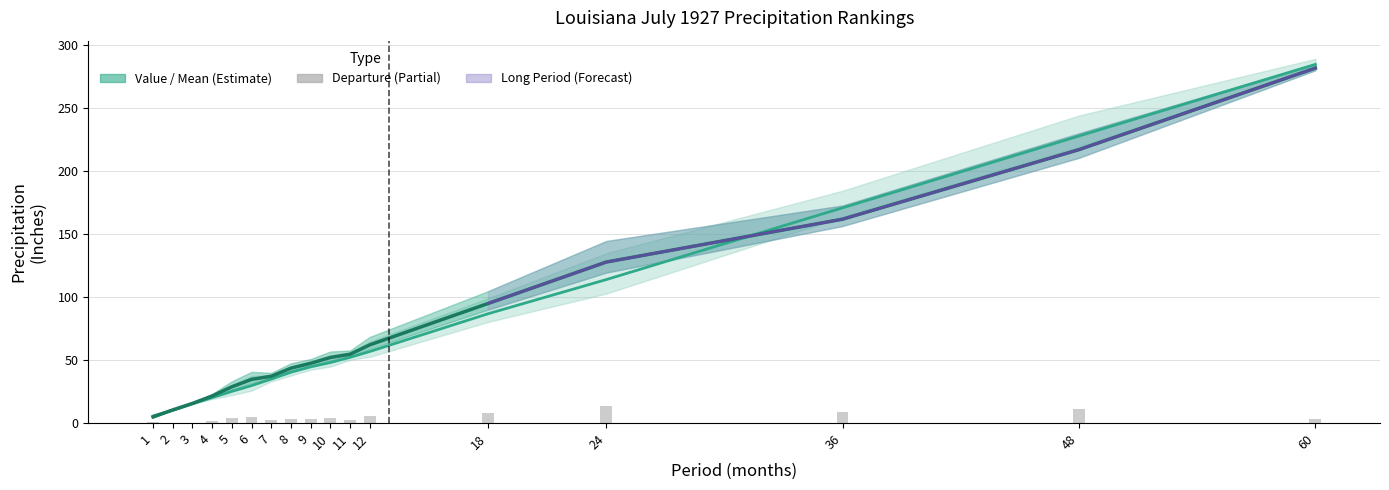

What is the sum of the 1901-2000 Mean values at 2 and 48?

238.2